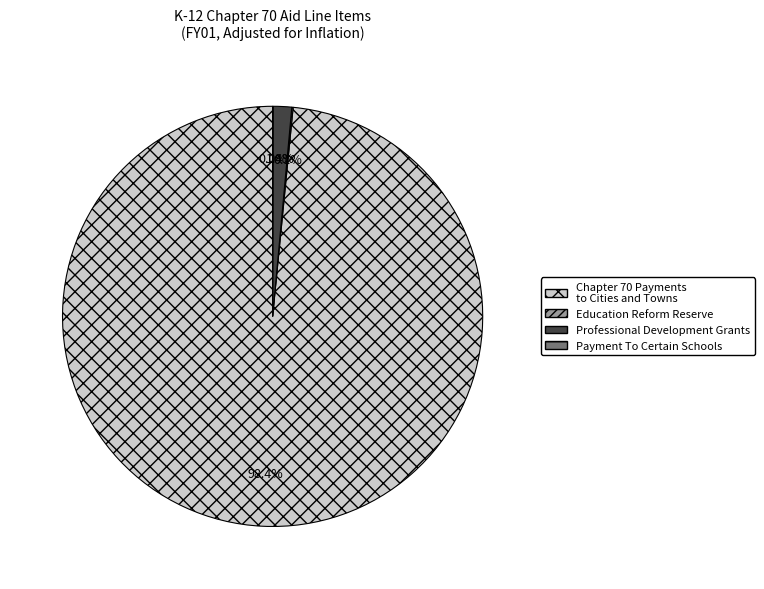

What is the largest slice in the pie chart?

Chapter 70 Payments to Cities and Towns